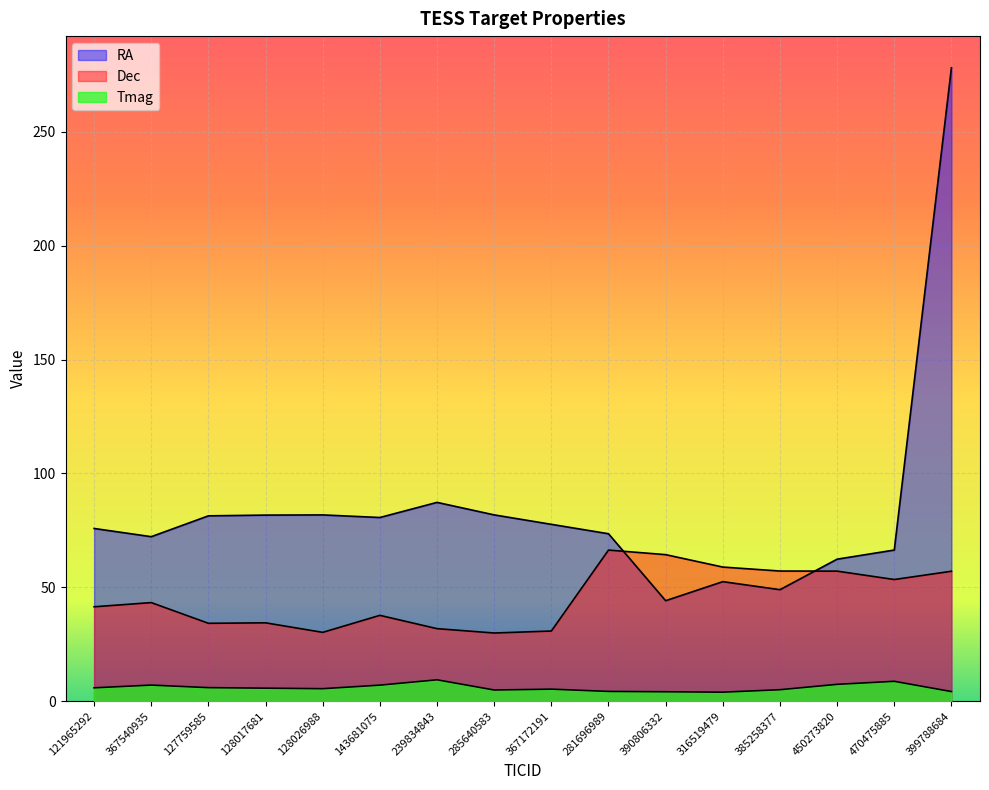

Reading left to right, transcribe all the data shown in this chart.

RA: 121965292=75.8	367540935=72.2	127759585=81.4	128017681=81.7	128026988=81.8	143681075=80.6	239834843=87.3	285640583=81.8	367172191=77.6	281696989=73.5	390806332=44.1	316519479=52.5	385258377=48.9	450273820=62.3	470475885=66.4	399788684=278.1
Dec: 121965292=41.4	367540935=43.3	127759585=34.2	128017681=34.4	128026988=30.2	143681075=37.7	239834843=31.8	285640583=29.9	367172191=30.8	281696989=66.3	390806332=64.3	316519479=58.9	385258377=57.1	450273820=57.1	470475885=53.4	399788684=57.0
Tmag: 121965292=5.8	367540935=7.0	127759585=5.9	128017681=5.7	128026988=5.5	143681075=7.0	239834843=9.4	285640583=4.9	367172191=5.3	281696989=4.3	390806332=4.1	316519479=3.9	385258377=5.0	450273820=7.4	470475885=8.7	399788684=4.2